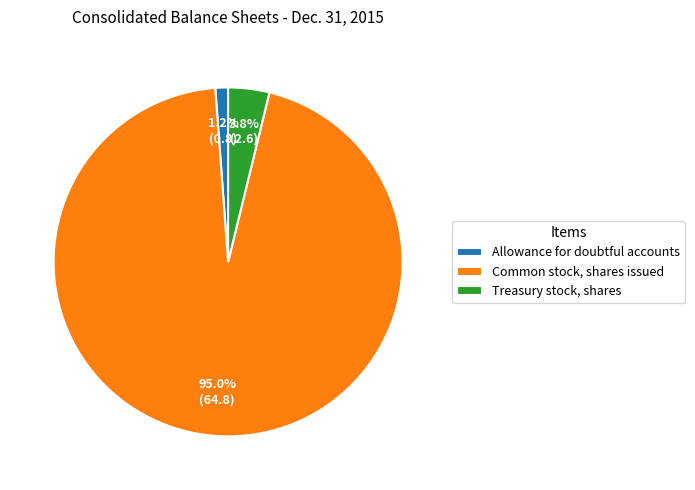

What percentage is NOT represented by Treasury stock, shares?

96.2%